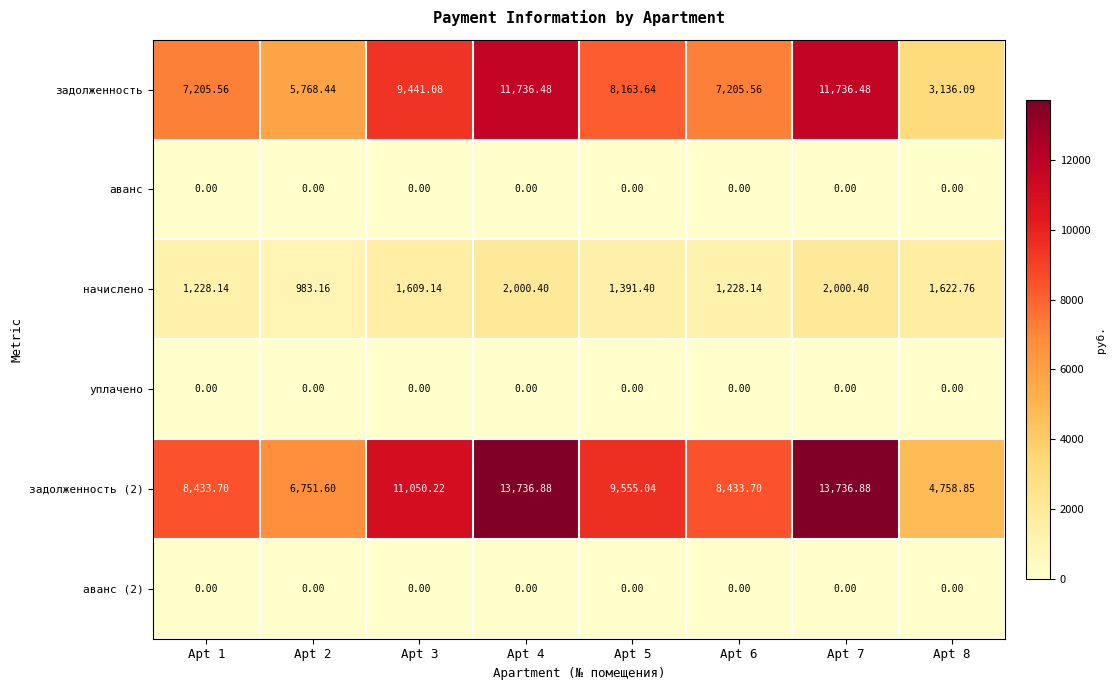

Is the value of задолженность at Apt 2 greater than the value of начислено at Apt 8?

Yes